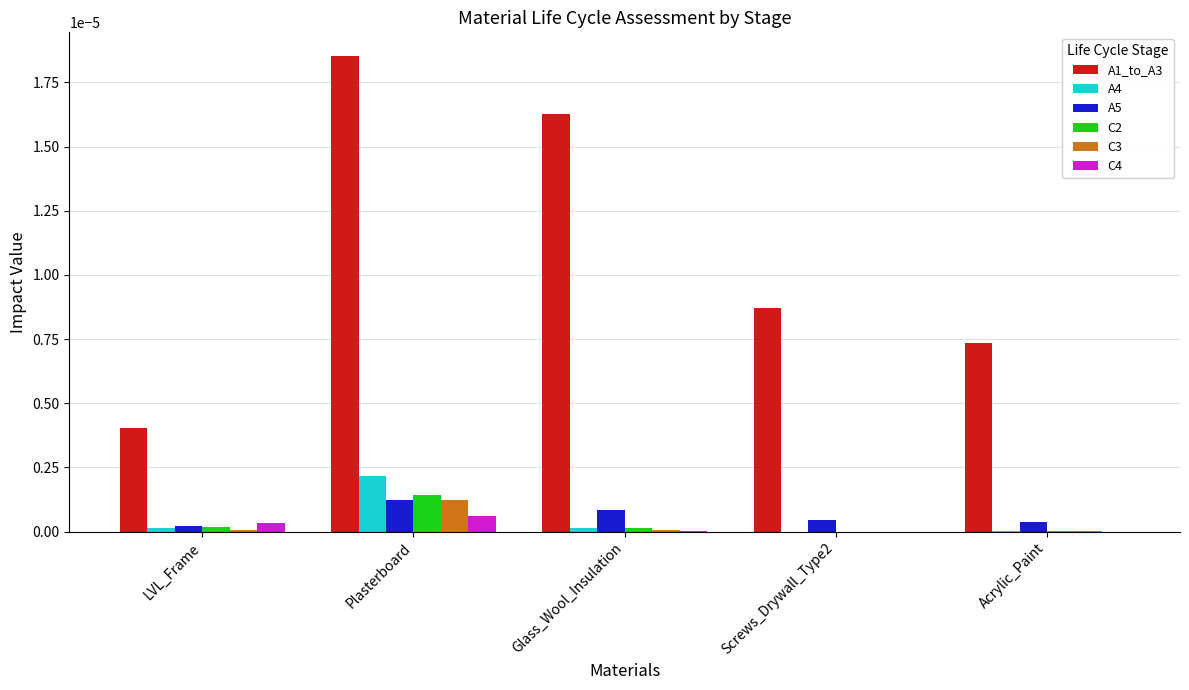

How many groups of bars are there?

5